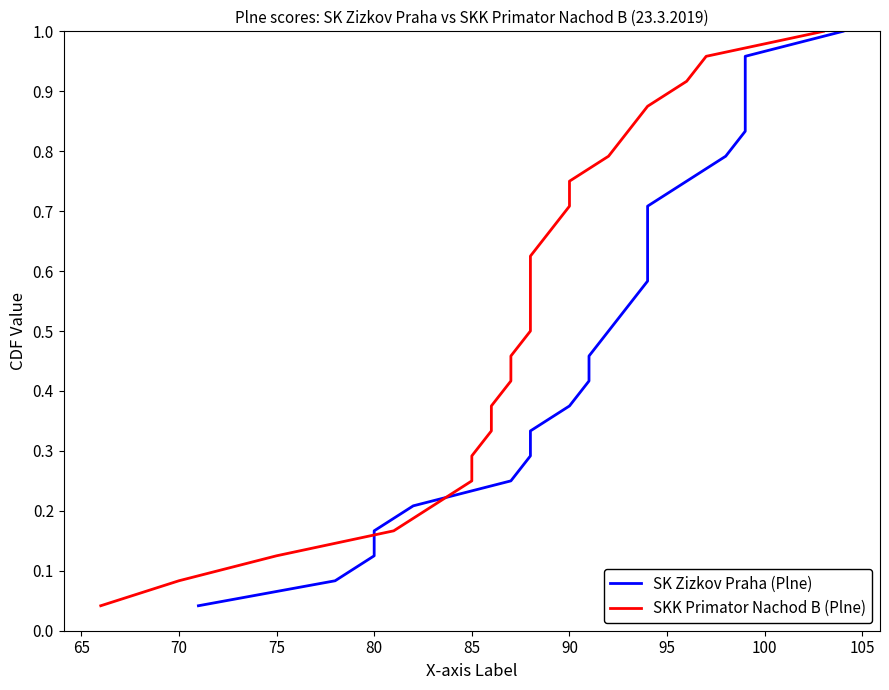

Between 65 and 75, which is larger?

75